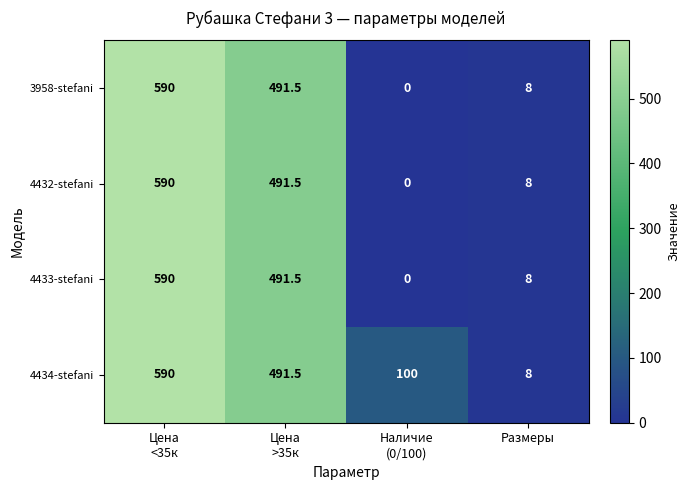

What is the sum of all 4433-stefani values?

1089.5